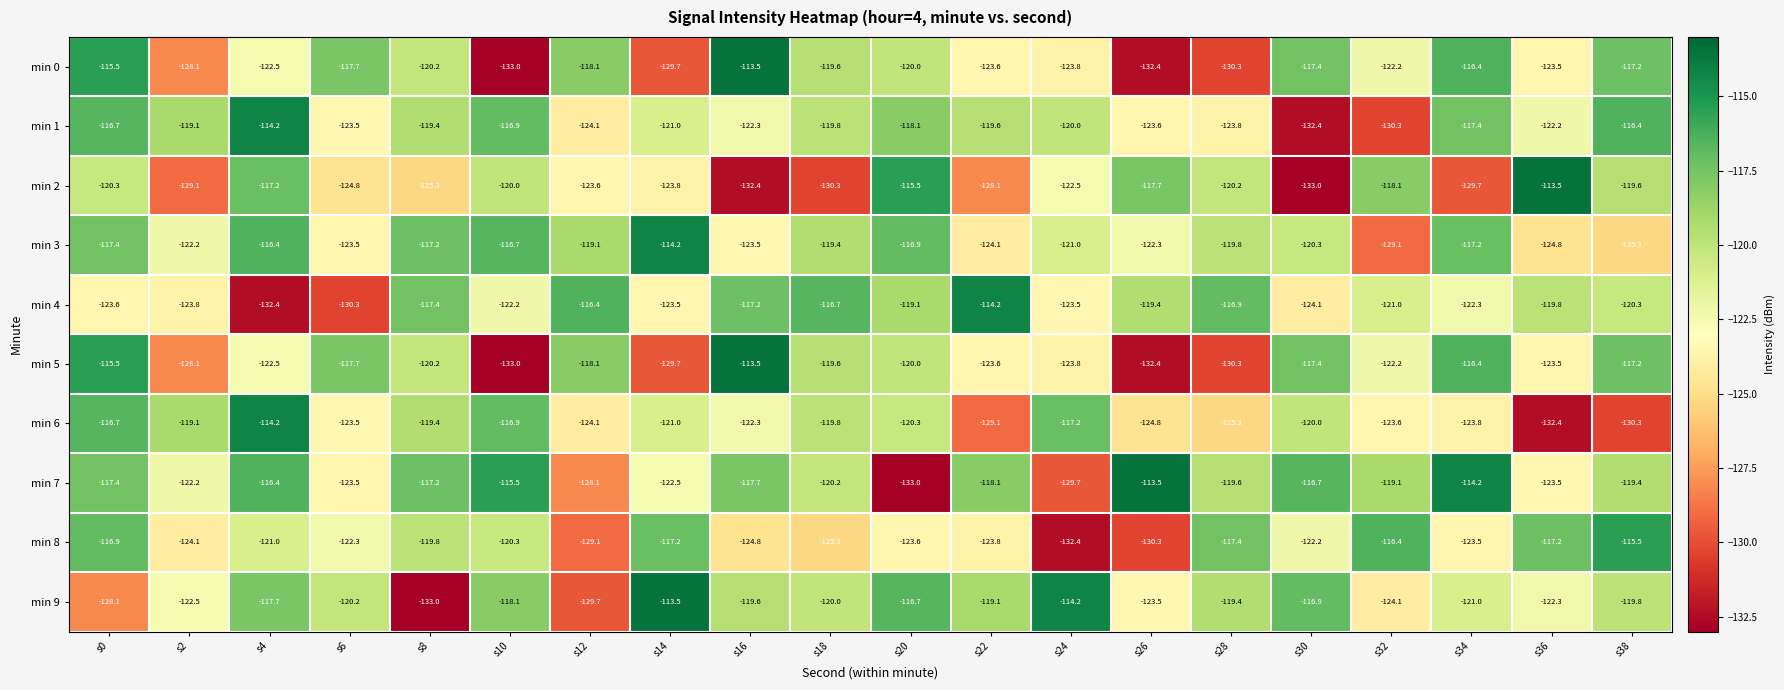

What is the maximum value shown in the chart?

-113.5